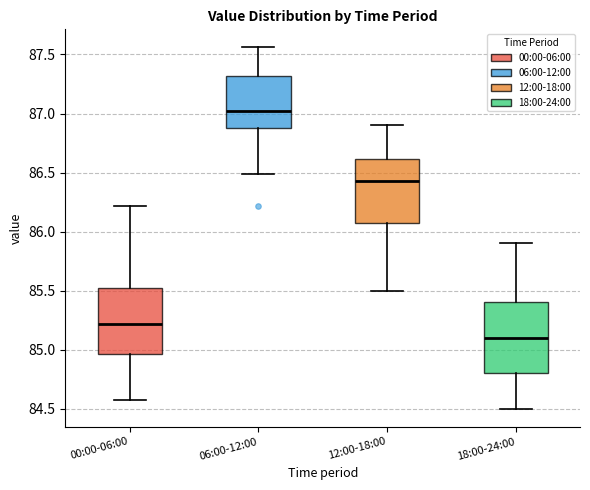

Reading left to right, transcribe this box plot: for each box, give where its median line is, the range the box spans, and where its two whiskers end, as read against the y-axis. The values are not printed on the chart, so give them approximately, as read against the axis.

00:00-06:00: median 85.20, box 84.95 to 85.50, whiskers 84.55 to 86.20
06:00-12:00: median 87.05, box 86.90 to 87.30, whiskers 86.50 to 87.55
12:00-18:00: median 86.45, box 86.10 to 86.60, whiskers 85.50 to 86.90
18:00-24:00: median 85.10, box 84.80 to 85.40, whiskers 84.50 to 85.90